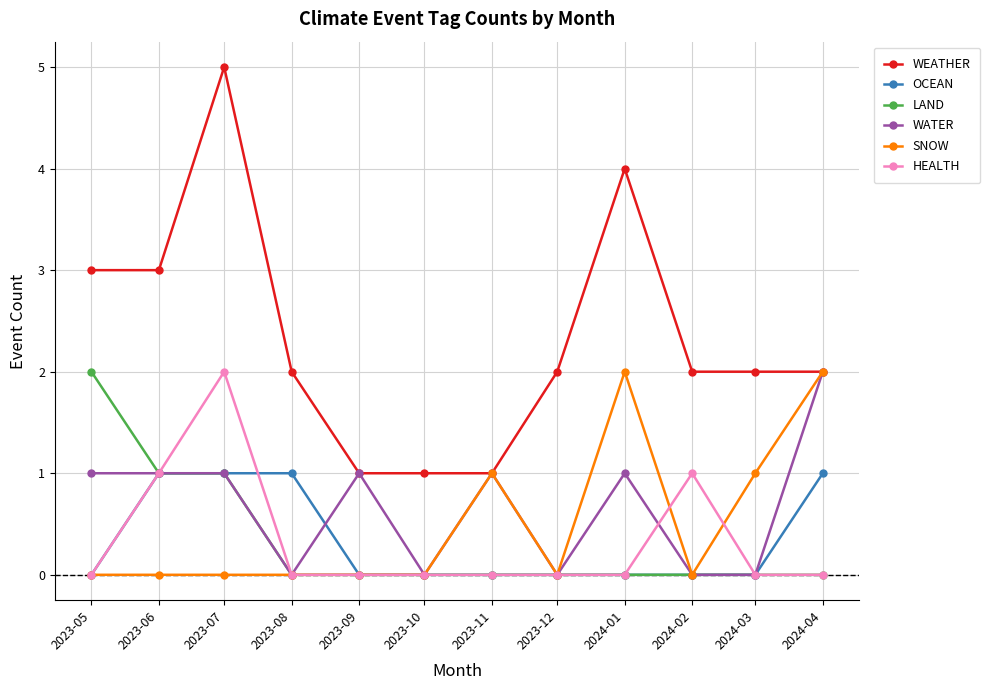

True or false: WEATHER has a value of 2 at 2023-12.

True